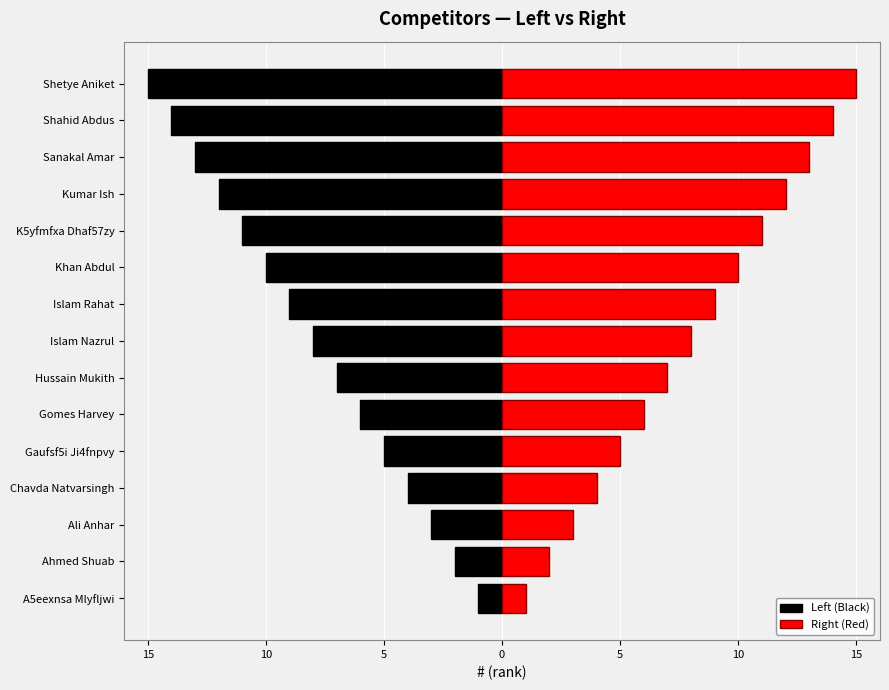

How many distinct data groups are displayed?

2